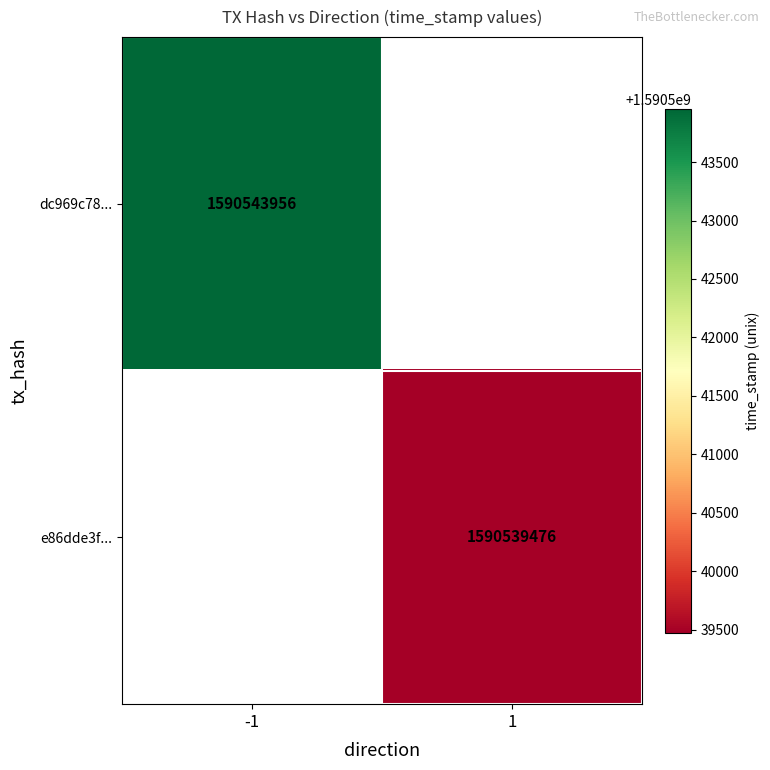

The value of e86dde3f... at 1 is 2093026864. True or false?

False